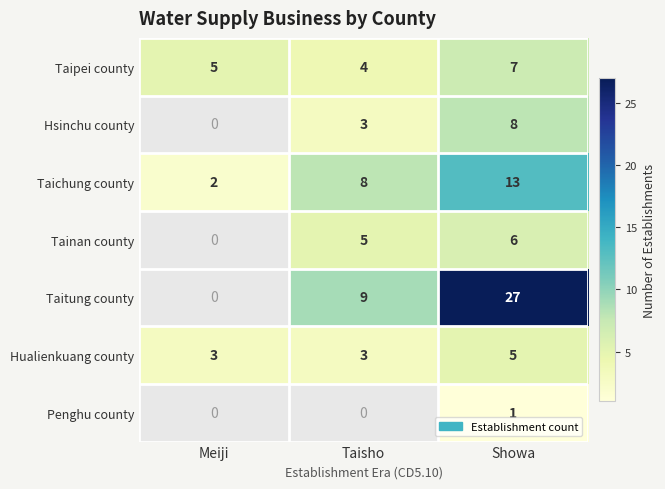

True or false: Taitung county has a value of 6.1 at Taisho.

False